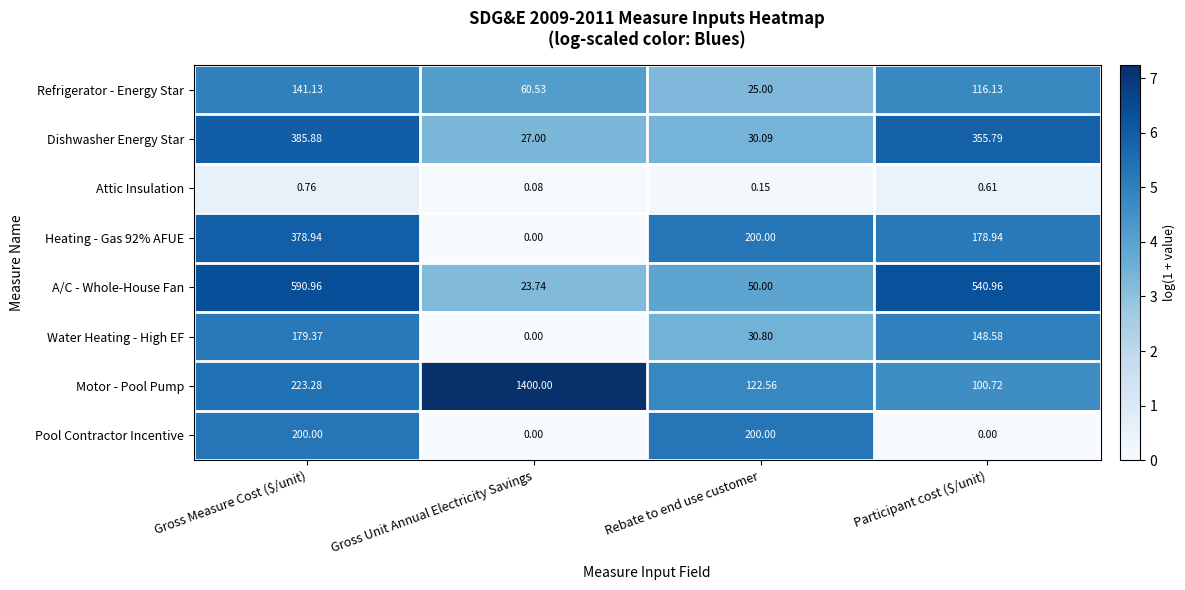

Between Rebate to end use customer and Participant cost ($/unit), which series saw the biggest shift?

A/C - Whole-House Fan